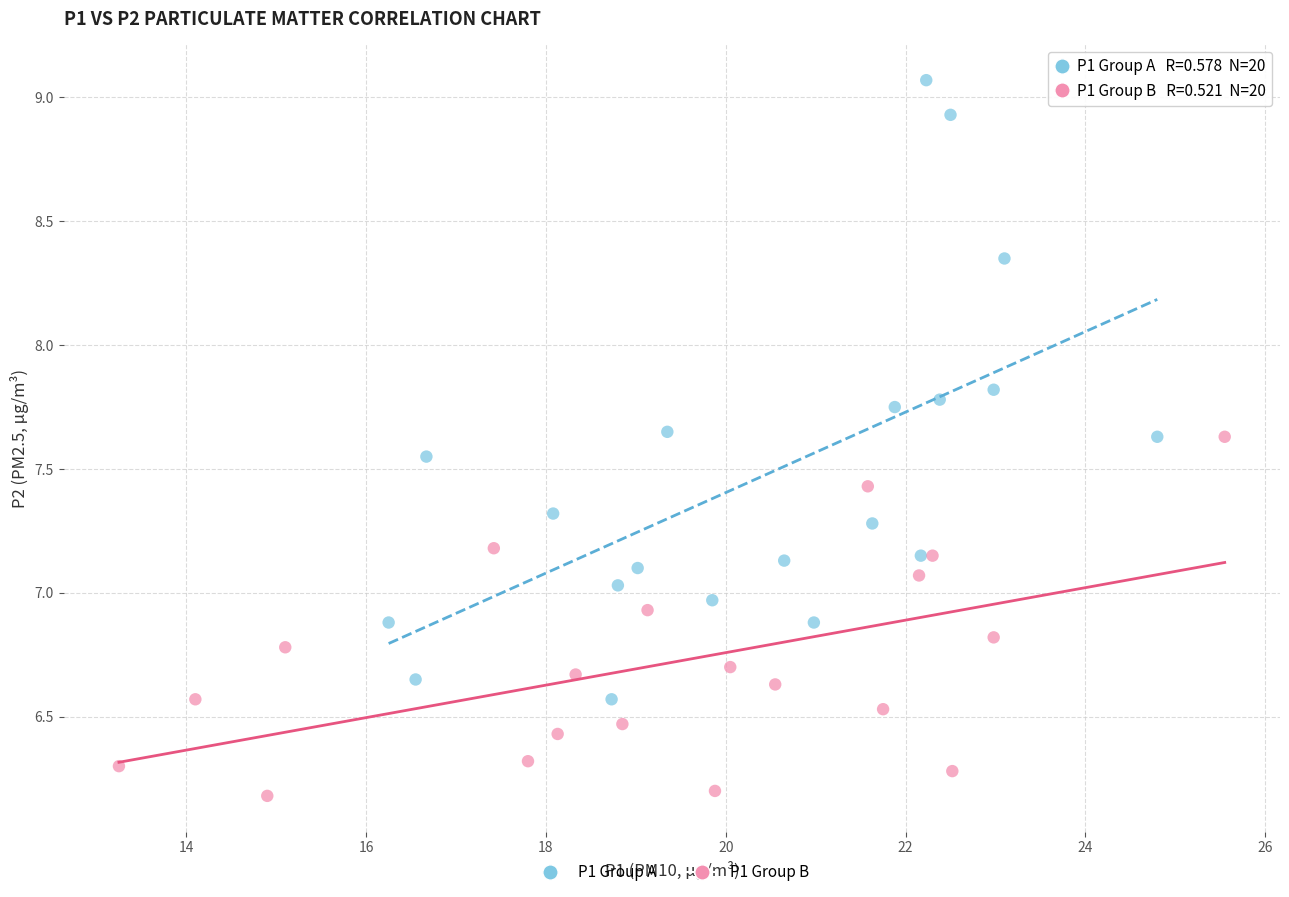

What are all the series names shown in the legend?

P1 Group A, P1 Group B